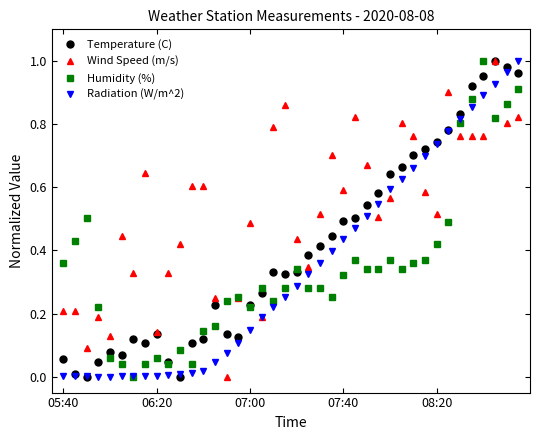

What is the sum of all Radiation (W/m^2) values?

14.0